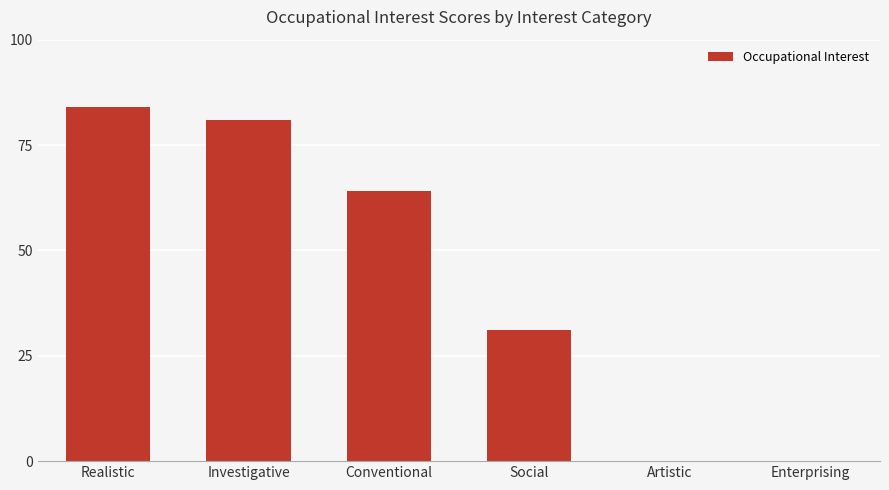

What is the sum of all values?

260